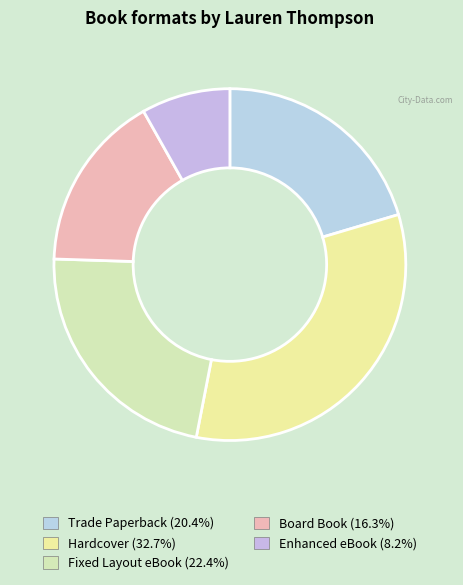

To the nearest percent, what is the combined percentage of Board Book and Fixed Layout eBook?

39%